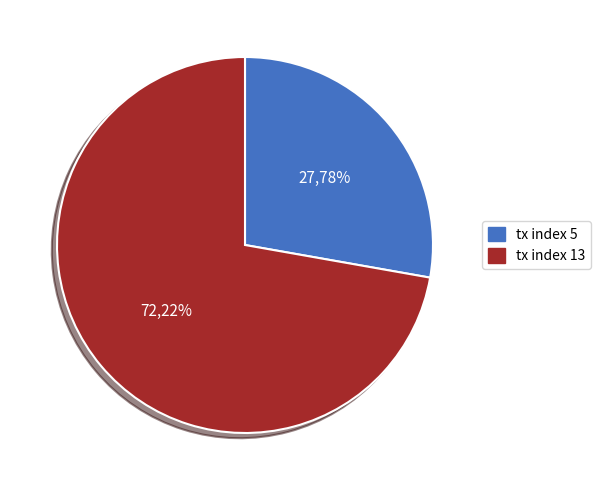

What is the smallest slice in the pie chart?

tx index 5